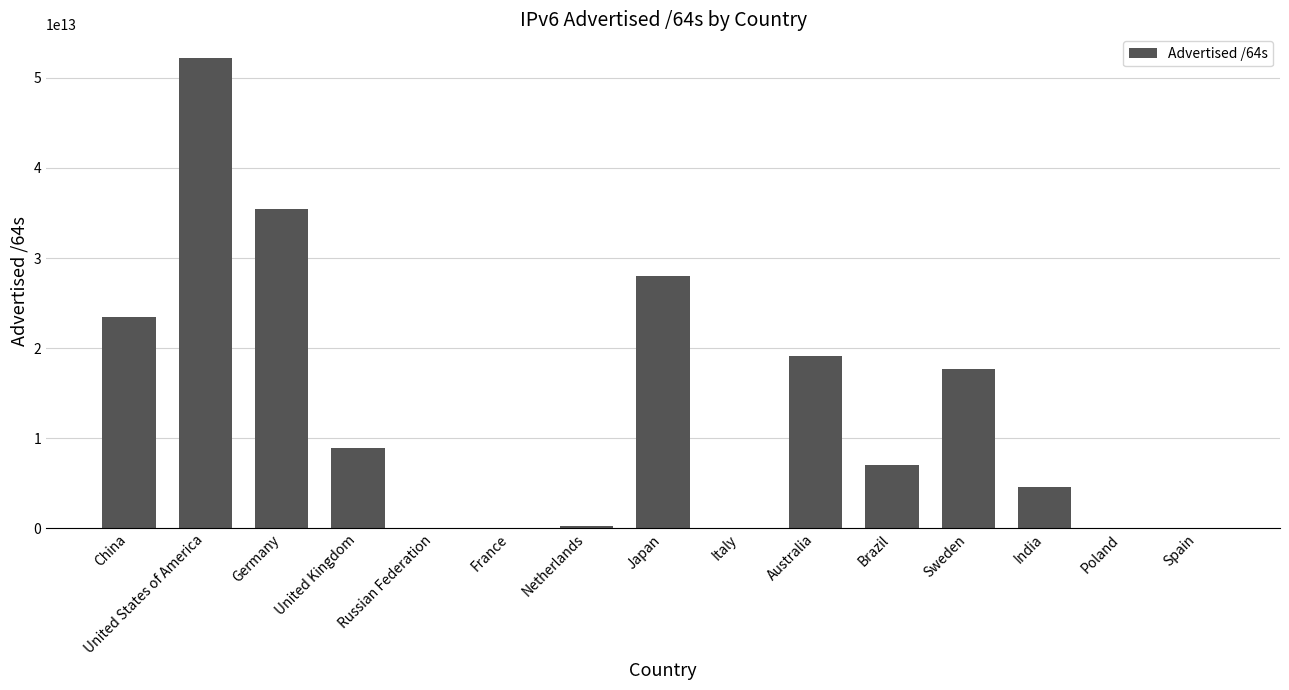

The value at India is 1972181870944. True or false?

False